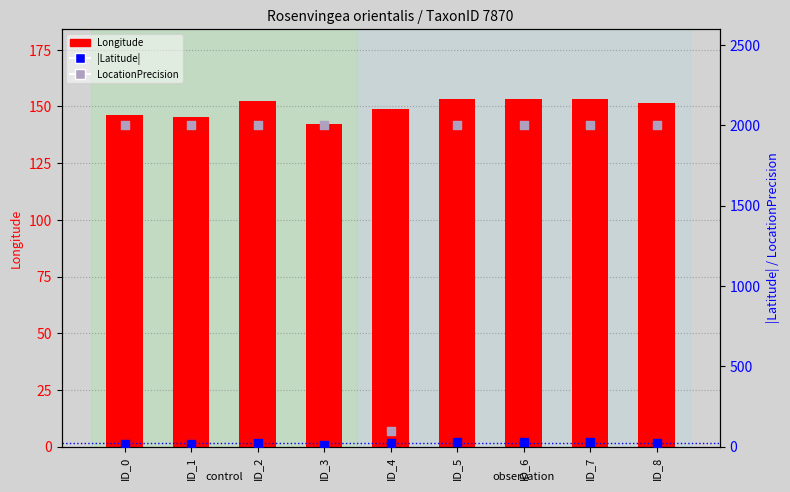

At which category is the sum across all series the highest?

ID_7